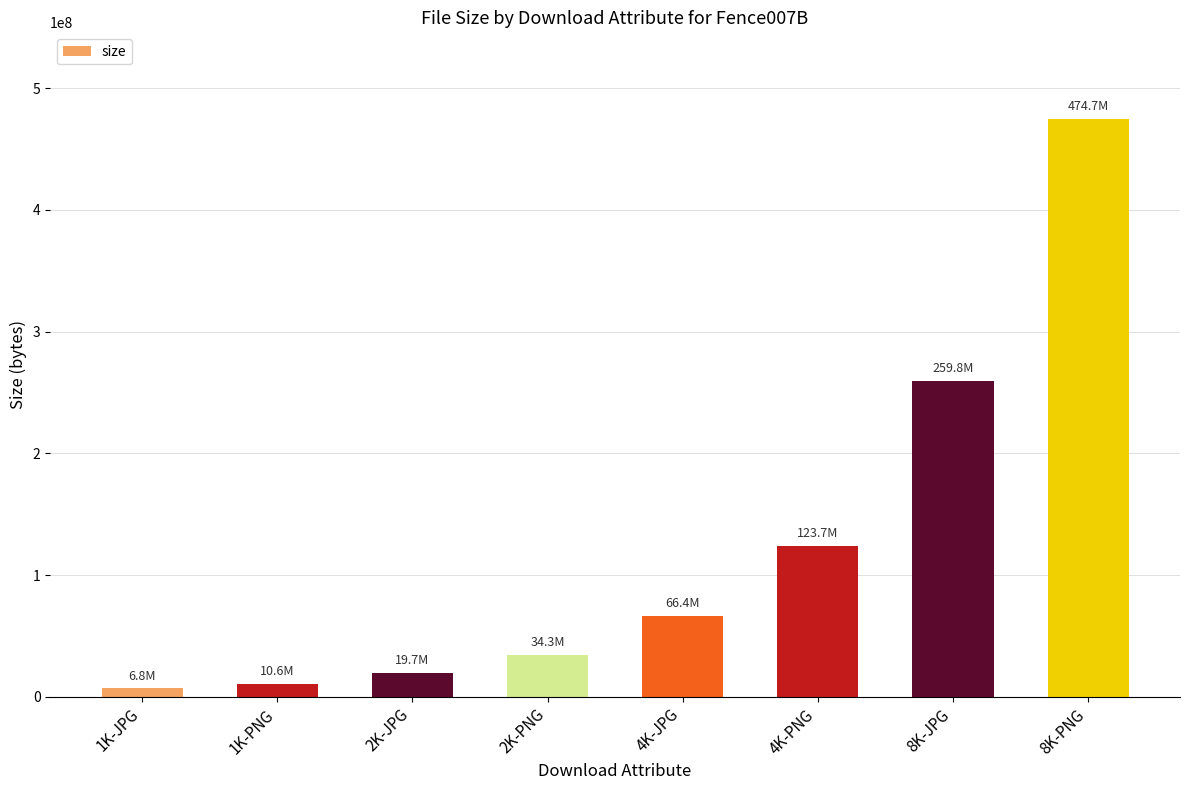

What is the value of the 3rd bar from the left?

19747789